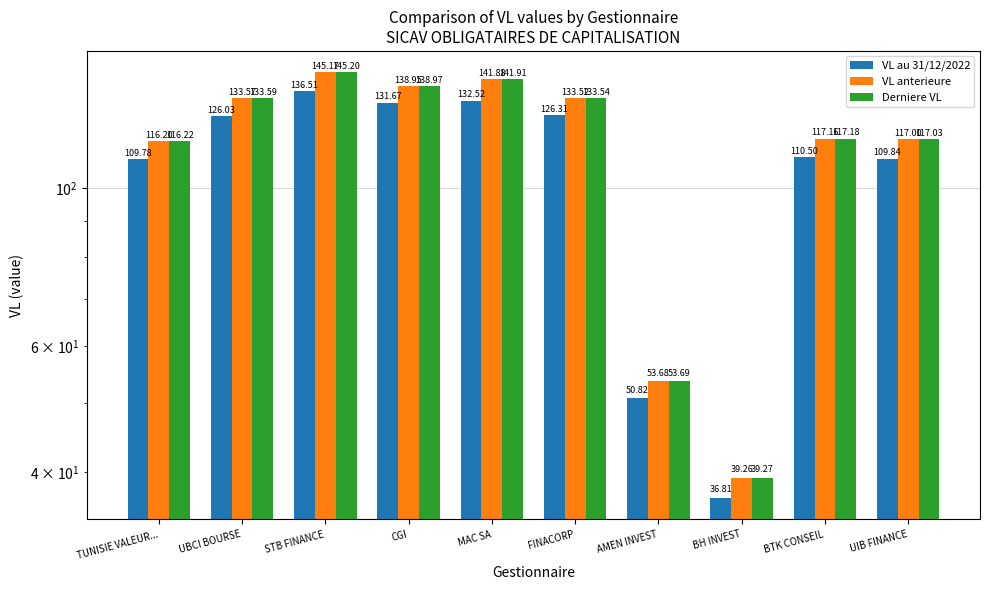

Count the number of data series in this chart.

3